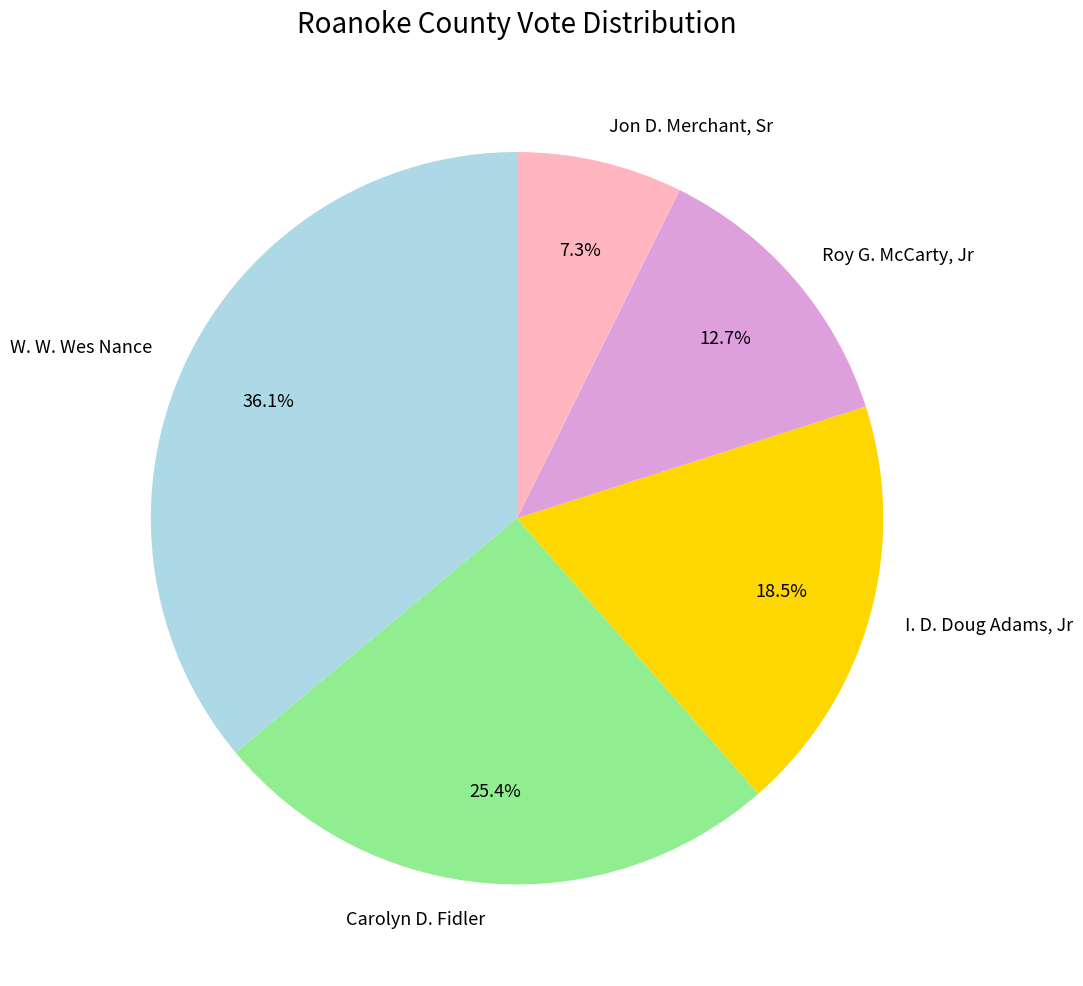

What is the largest slice in the pie chart?

W. W. Wes Nance